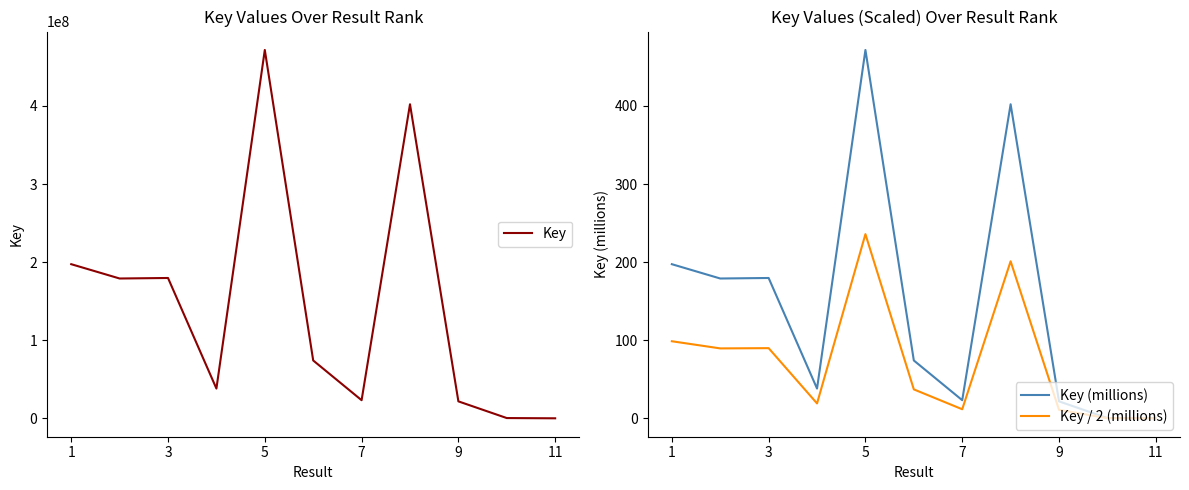

The value of Key at 1 is 115234707. True or false?

False